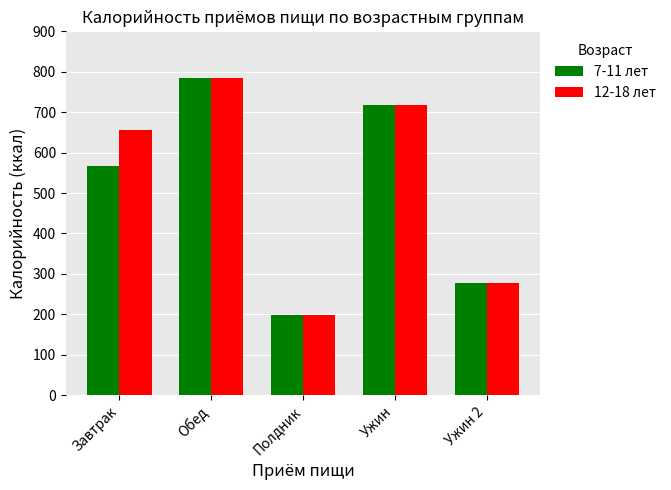

How many data points in 12-18 лет are above 656?

3